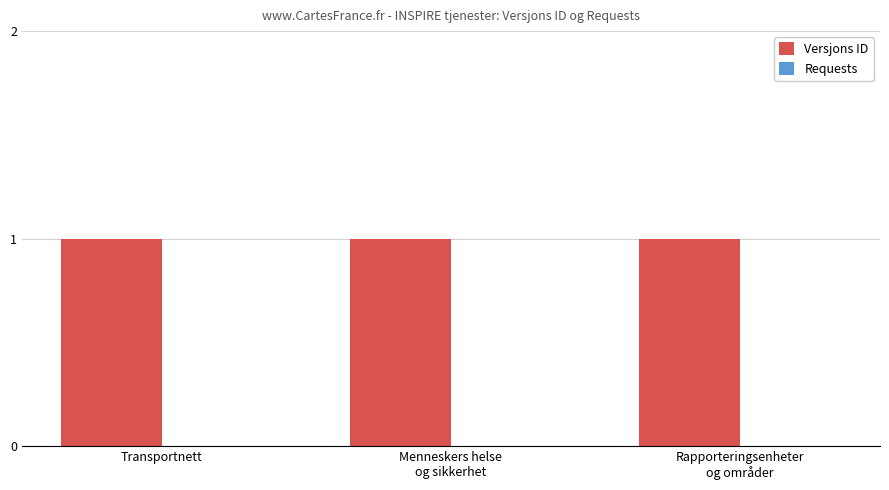

What is the label of the 2nd bar from the left?

Menneskers helse
og sikkerhet